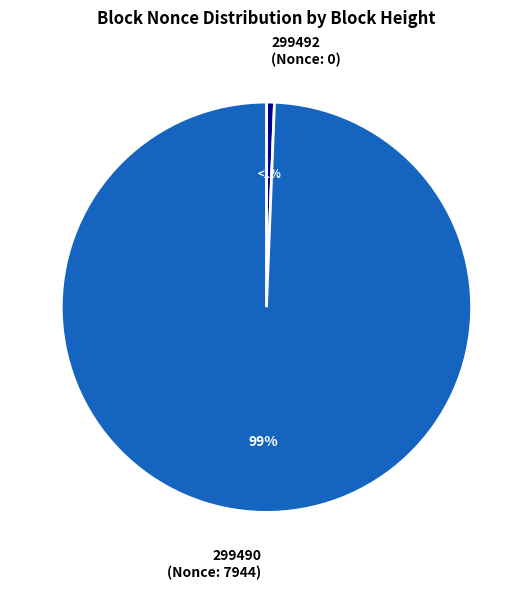

Is there a majority slice in this chart?

Yes